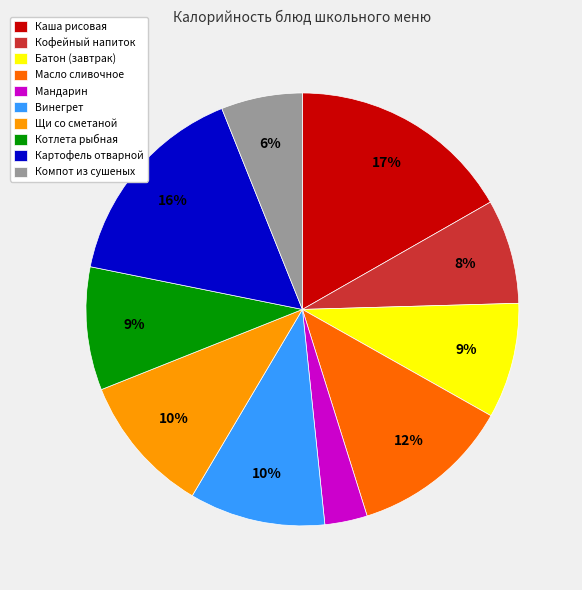

Do Кофейный напиток and Каша рисовая together represent more than half of the pie?

No